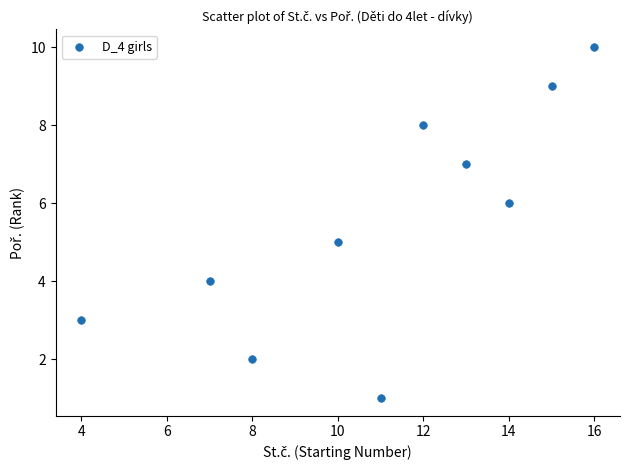

What is the range of X values (max minus min)?

12